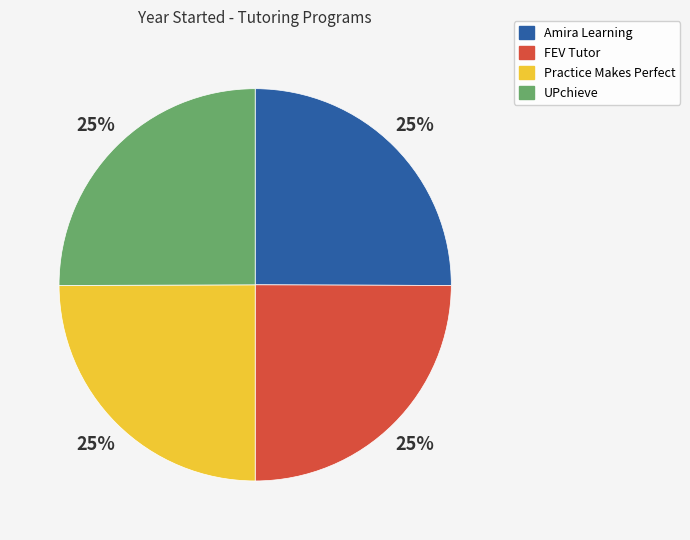

What is the ratio of the value at UPchieve to the value at Practice Makes Perfect?

1.0